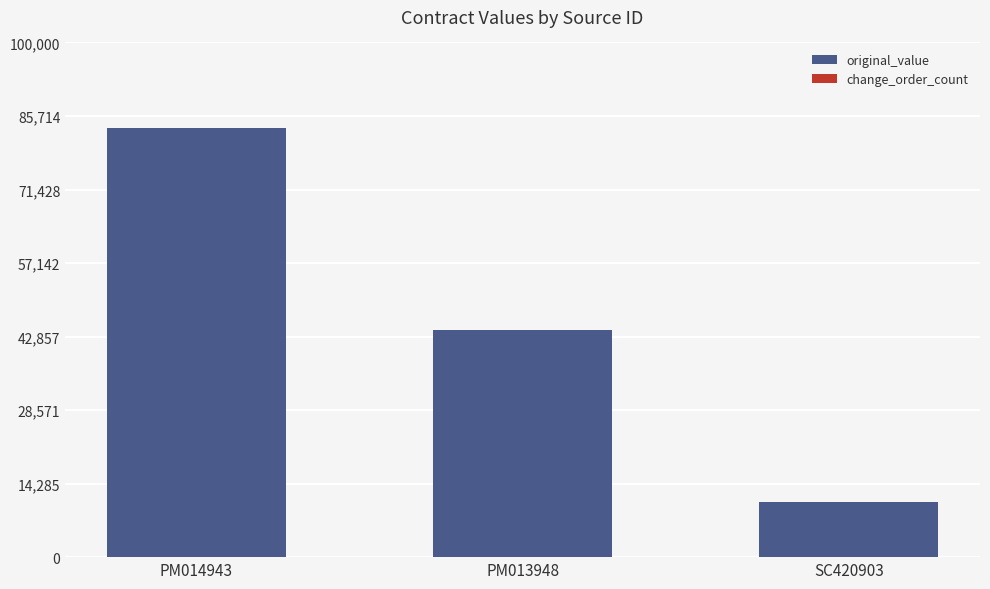

What is the difference between the maximum and minimum values?

72625